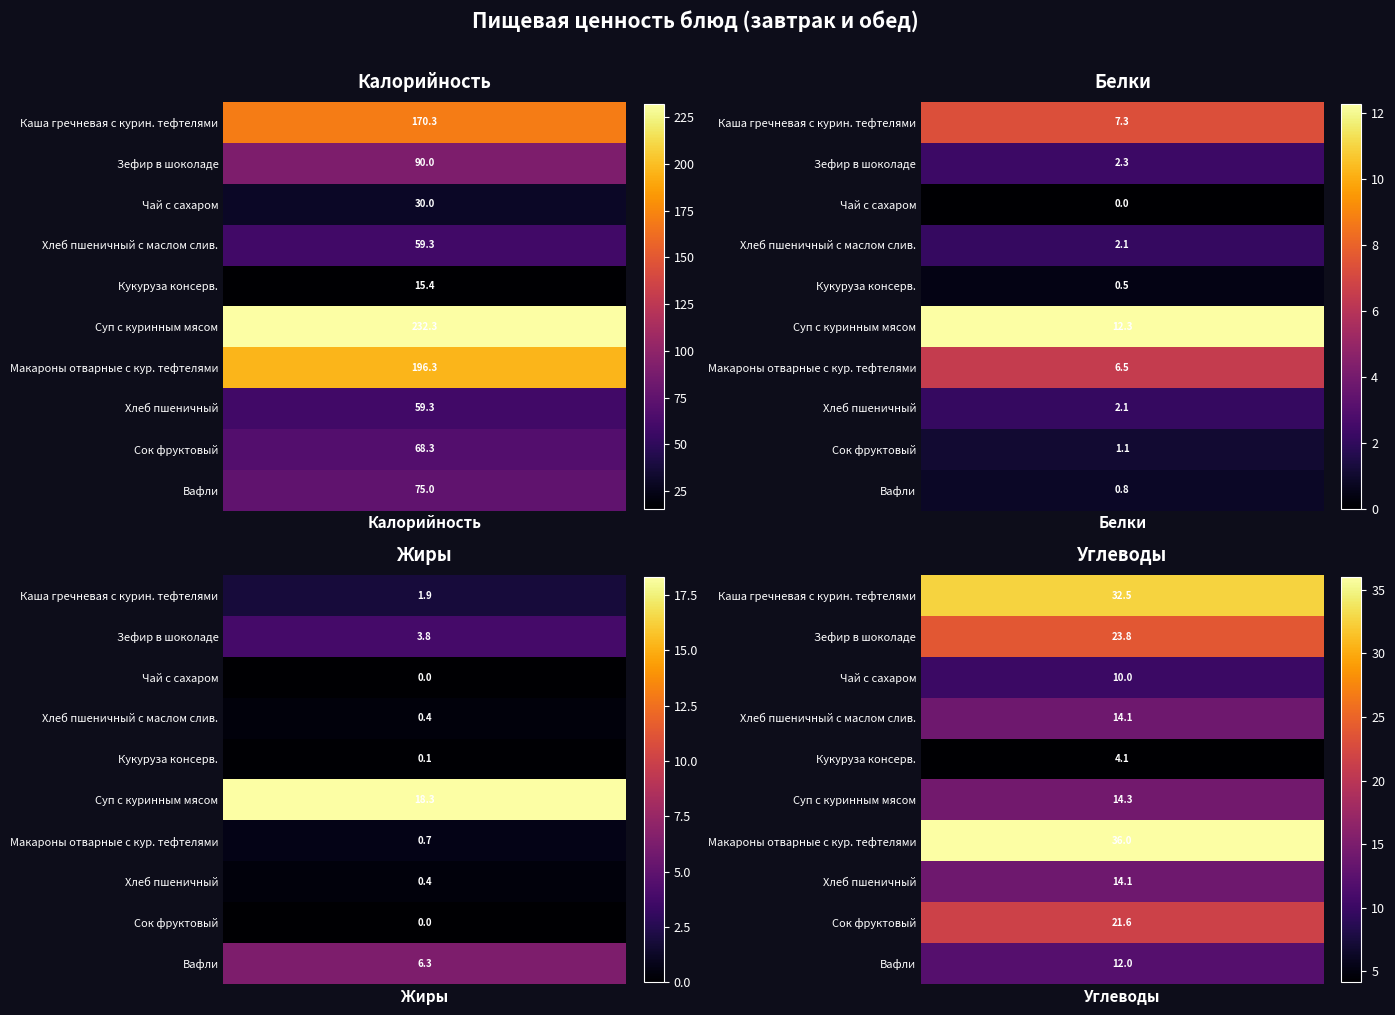

Reading right to left, what are all the values shown in this chart?

Каша гречневая с курин. тефтелями: Углеводы=32.5	Жиры=1.9	Белки=7.3	Калорийность=170.3
Зефир в шоколаде: Углеводы=23.8	Жиры=3.8	Белки=2.3	Калорийность=90.0
Чай с сахаром: Углеводы=10.0	Жиры=0.0	Белки=0.0	Калорийность=30.0
Хлеб пшеничный с маслом слив.: Углеводы=14.1	Жиры=0.4	Белки=2.1	Калорийность=59.3
Кукуруза консерв.: Углеводы=4.1	Жиры=0.1	Белки=0.5	Калорийность=15.4
Суп с куринным мясом: Углеводы=14.3	Жиры=18.3	Белки=12.3	Калорийность=232.3
Макароны отварные с кур. тефтелями: Углеводы=36.0	Жиры=0.7	Белки=6.5	Калорийность=196.3
Хлеб пшеничный: Углеводы=14.1	Жиры=0.4	Белки=2.1	Калорийность=59.3
Сок фруктовый: Углеводы=21.6	Жиры=0.0	Белки=1.1	Калорийность=68.3
Вафли: Углеводы=12.0	Жиры=6.3	Белки=0.8	Калорийность=75.0